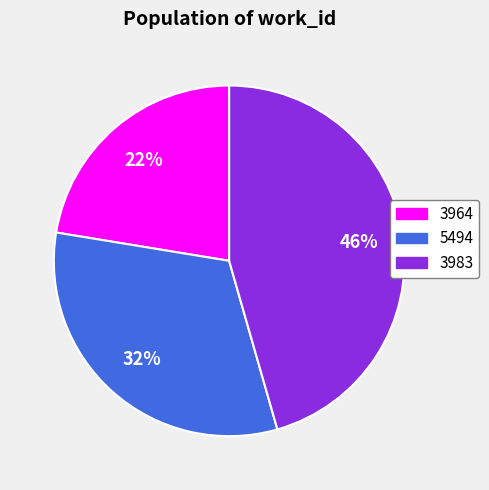

To the nearest percent, what portion does 3964 represent?

22%